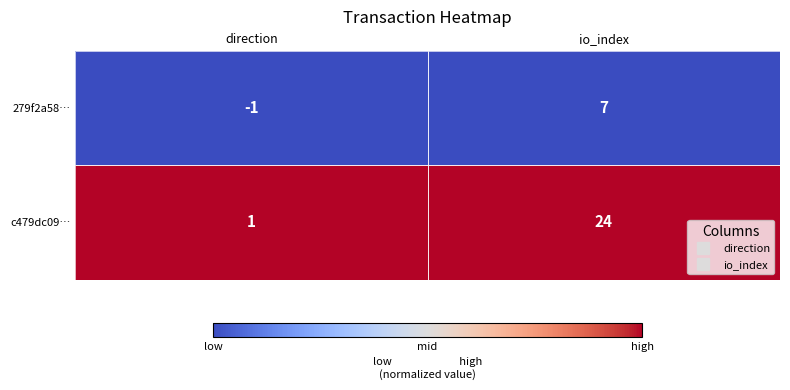

What is the total value across all series at io_index?

31